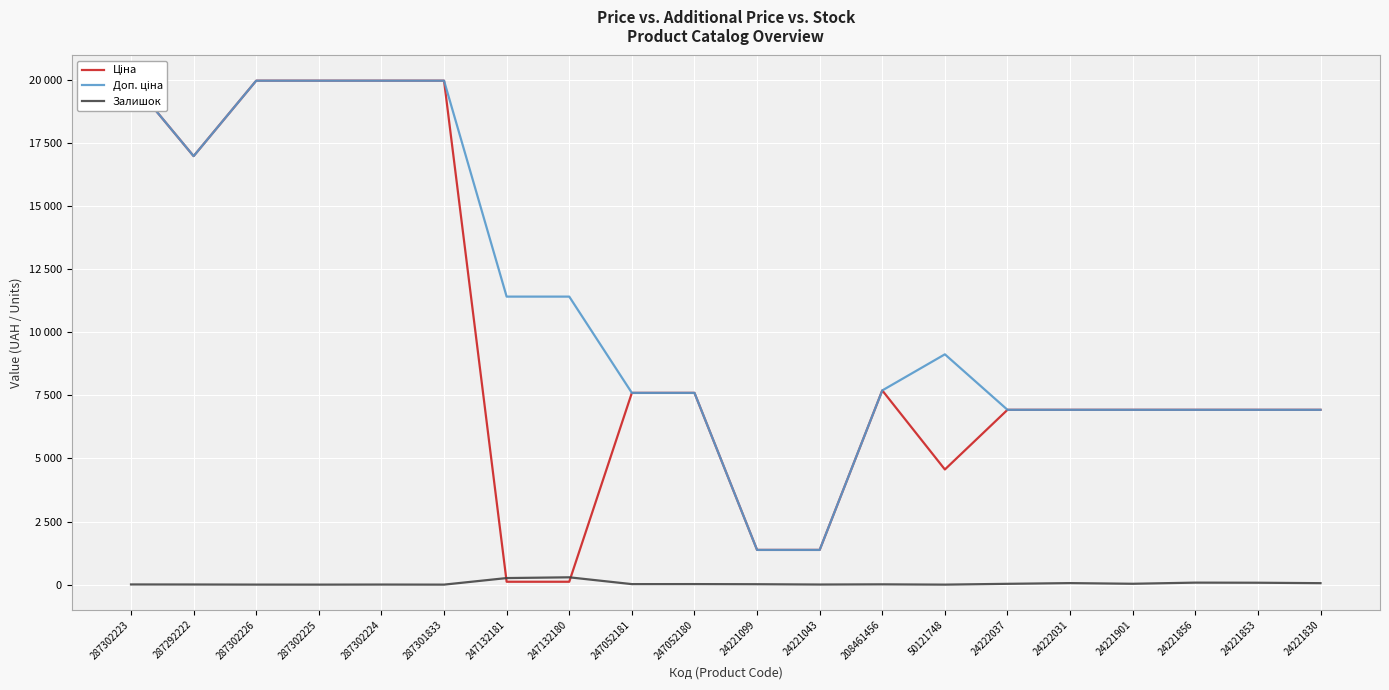

List the labels in order of Доп. ціна value, smallest first.

24221099, 24221043, 24222037, 24222031, 24221901, 24221856, 24221853, 24221830, 247052181, 247052180, 208461456, 50121748, 247132181, 247132180, 287292222, 287302223, 287302226, 287302225, 287302224, 287301833